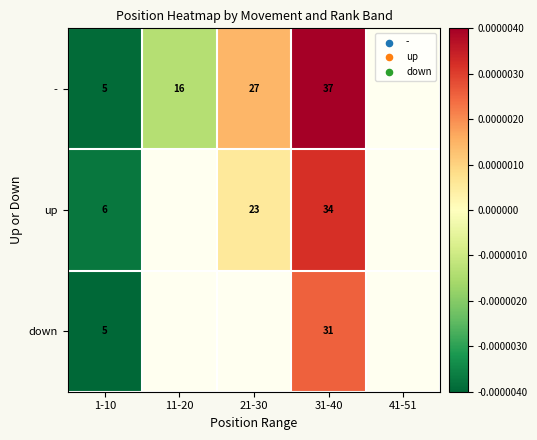

Is it true that - equals 1.1 at 1-10?

False